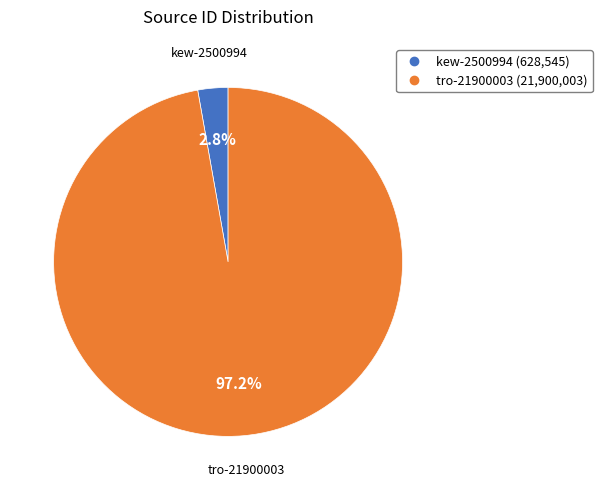

What percentage is the tro-21900003 slice, to the nearest percent?

97%